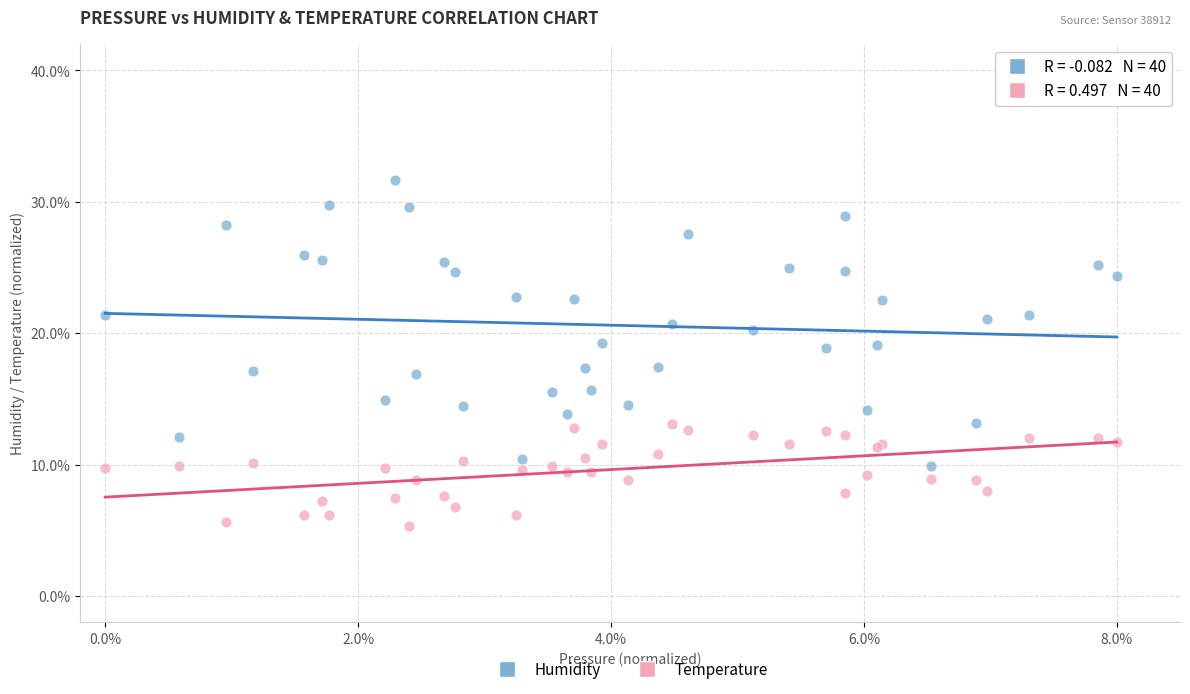

What is the X range (max minus min) for the scatter plot?

8.0